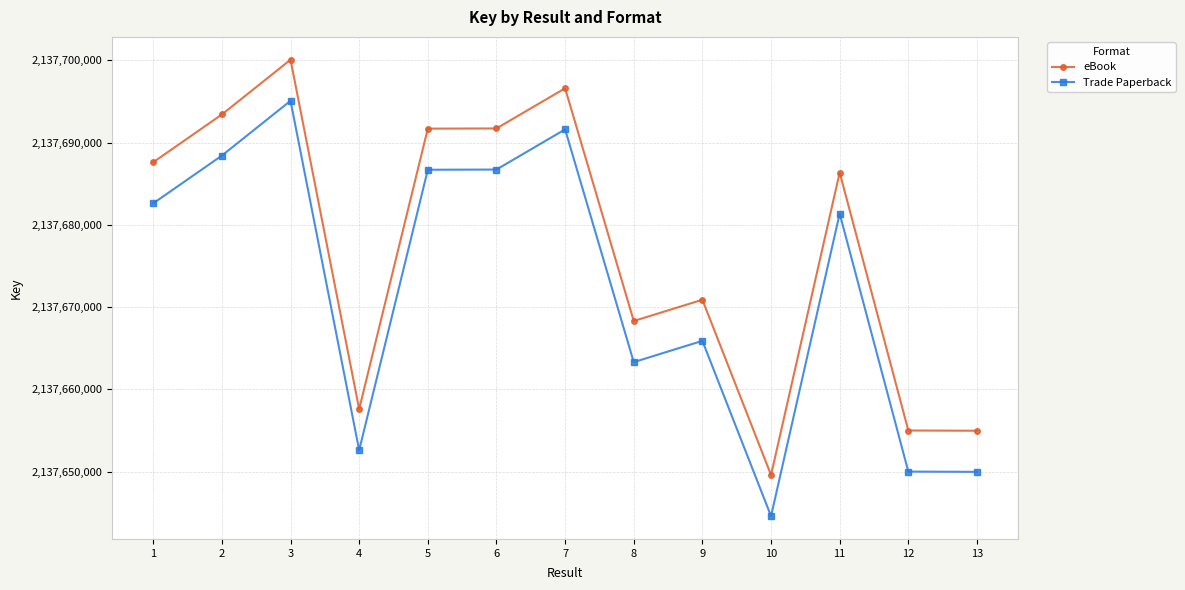

What is the minimum value for Trade Paperback?

2137644573